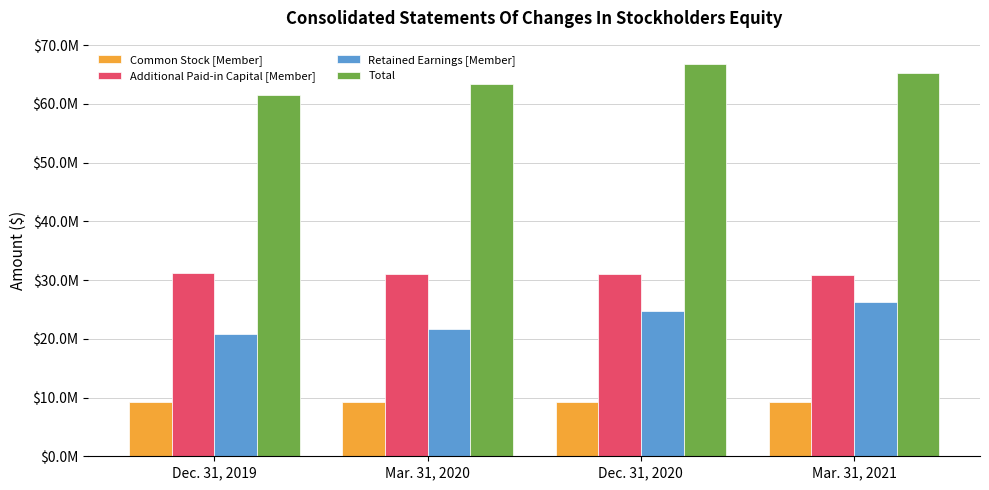

Which series changed the most between Dec. 31, 2019 and Mar. 31, 2021?

Retained Earnings [Member]